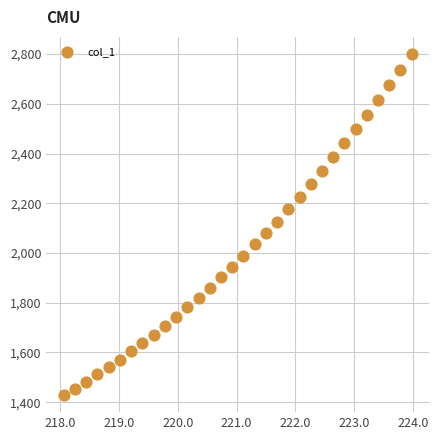

What is the range of X values (max minus min)?

5.9